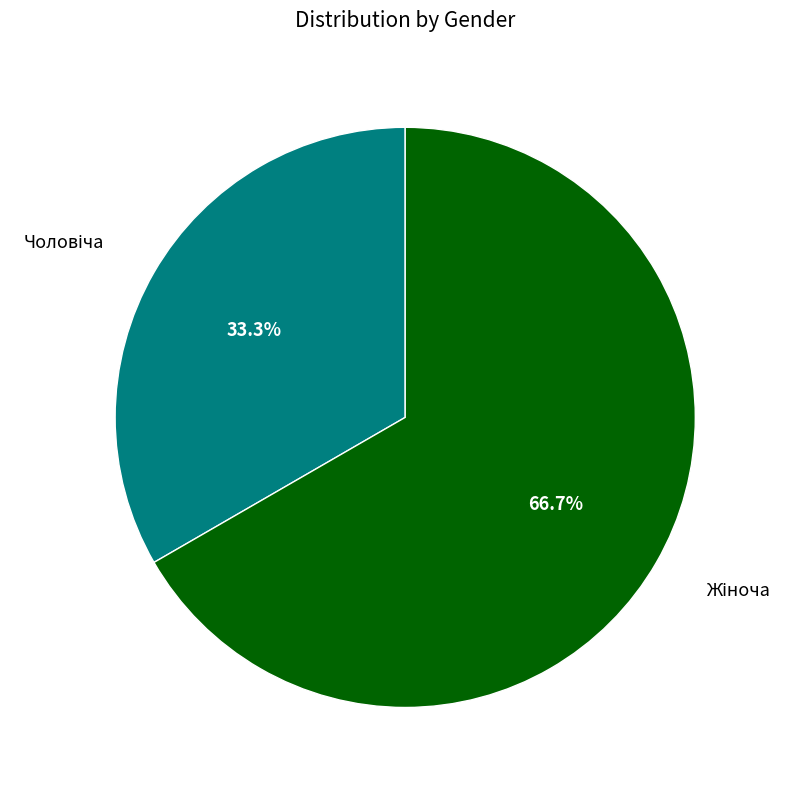

To the nearest percent, what is the average slice percentage?

50%